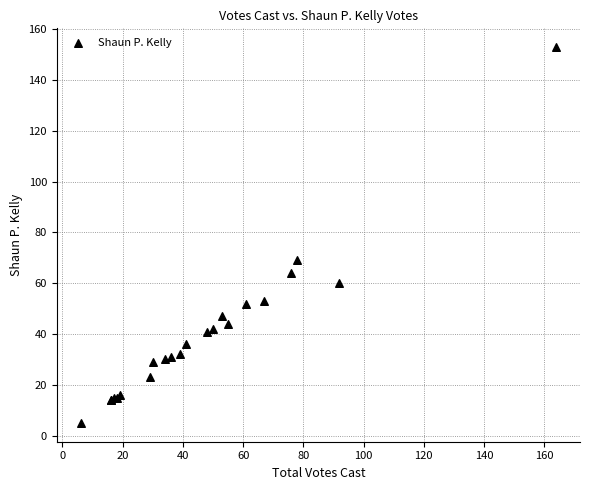

What Y value in the scatter plot is closest to 79?

69